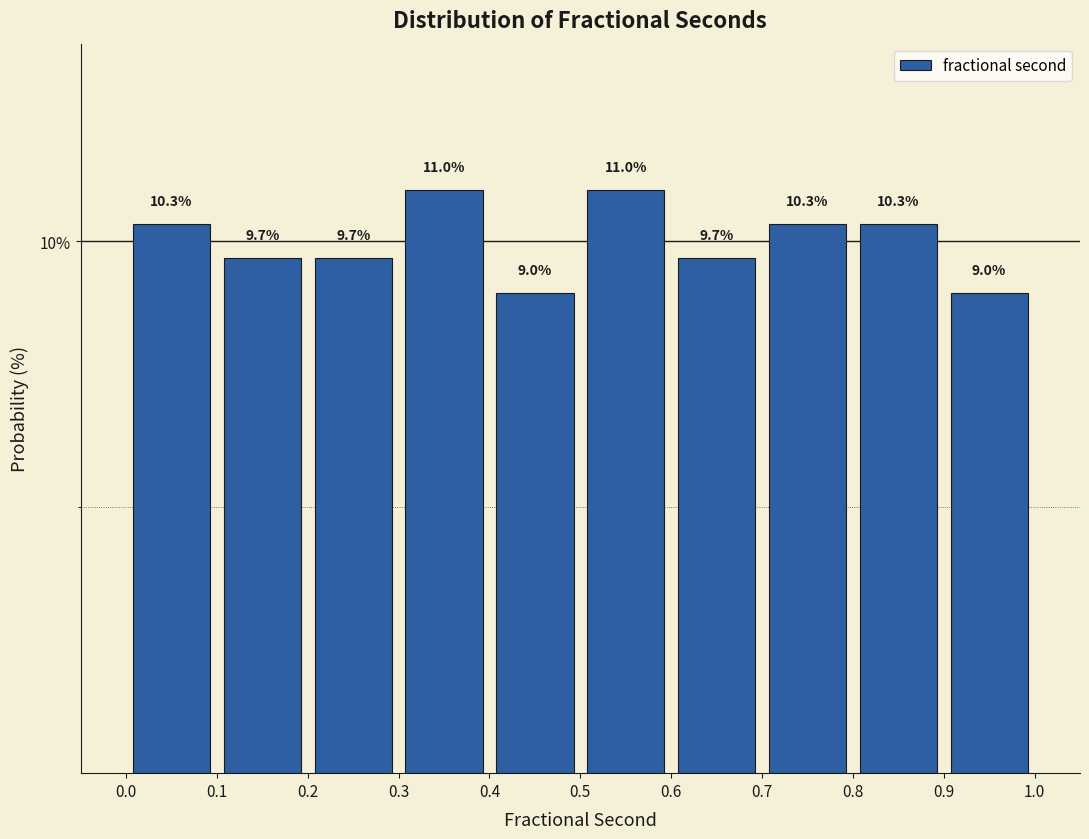

Reading left to right, transcribe this chart: for each bar, give the range it covers on the x-axis and its height.

0.0 to 0.1: 10.3
0.1 to 0.2: 9.7
0.2 to 0.3: 9.7
0.3 to 0.4: 11.0
0.4 to 0.5: 9.0
0.5 to 0.6: 11.0
0.6 to 0.7: 9.7
0.7 to 0.8: 10.3
0.8 to 0.9: 10.3
0.9 to 1.0: 9.0